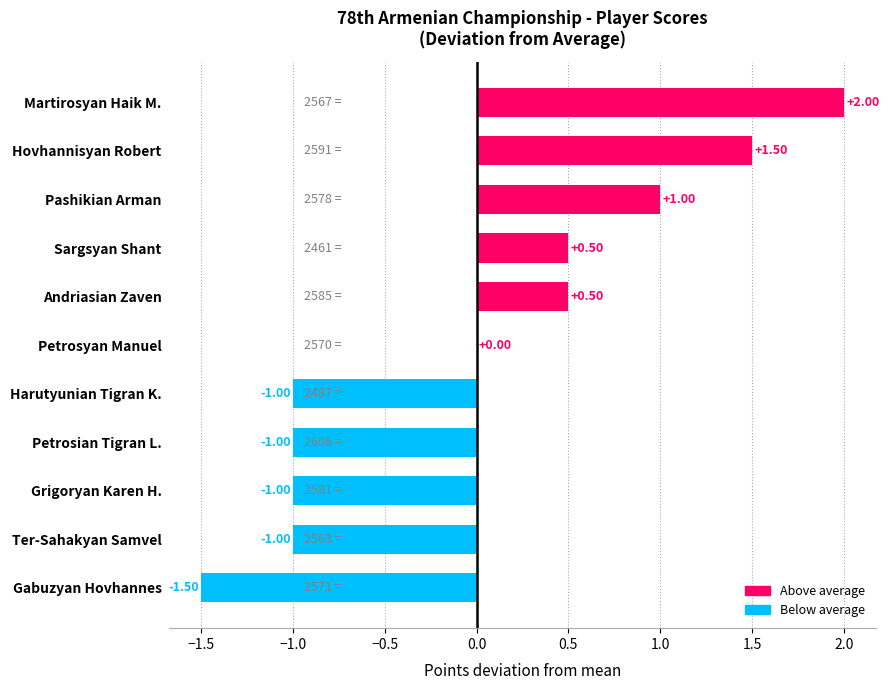

At which category does the chart reach its peak across all series?

Martirosyan Haik M.